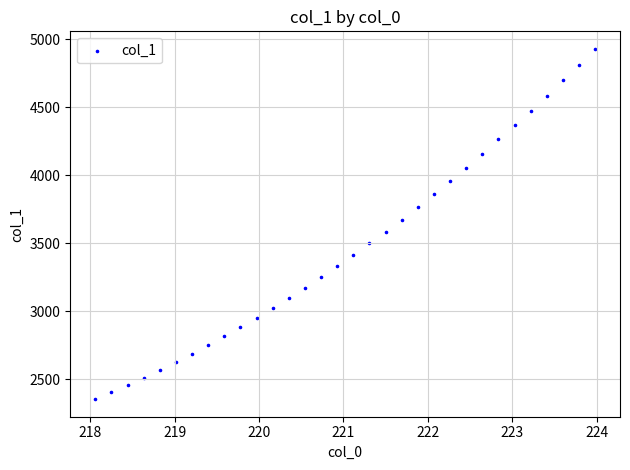

What is the range of Y values (max minus min)?

2577.8